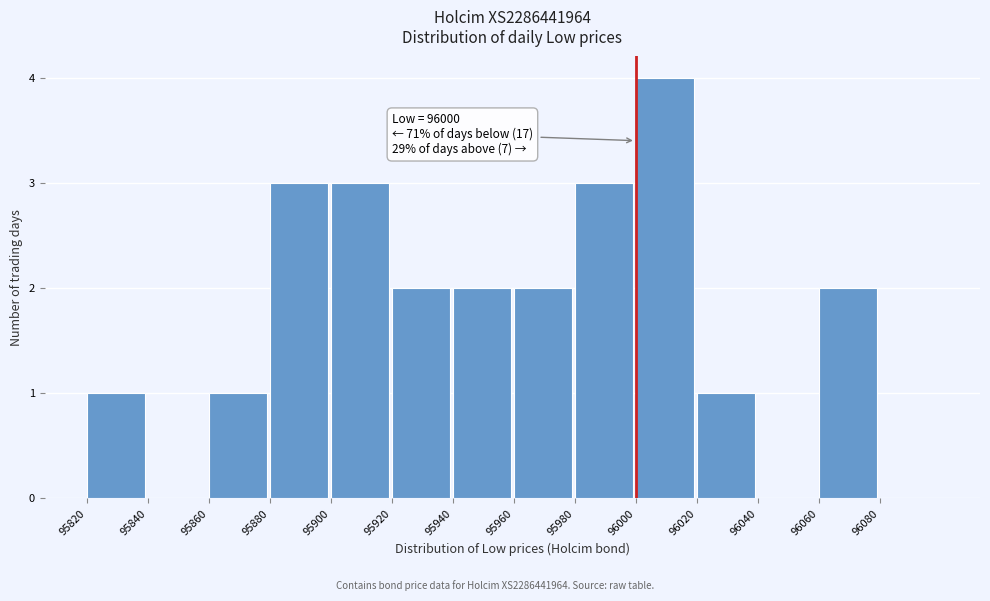

Over which range of the x-axis is the bar tallest?

96000 to 96020